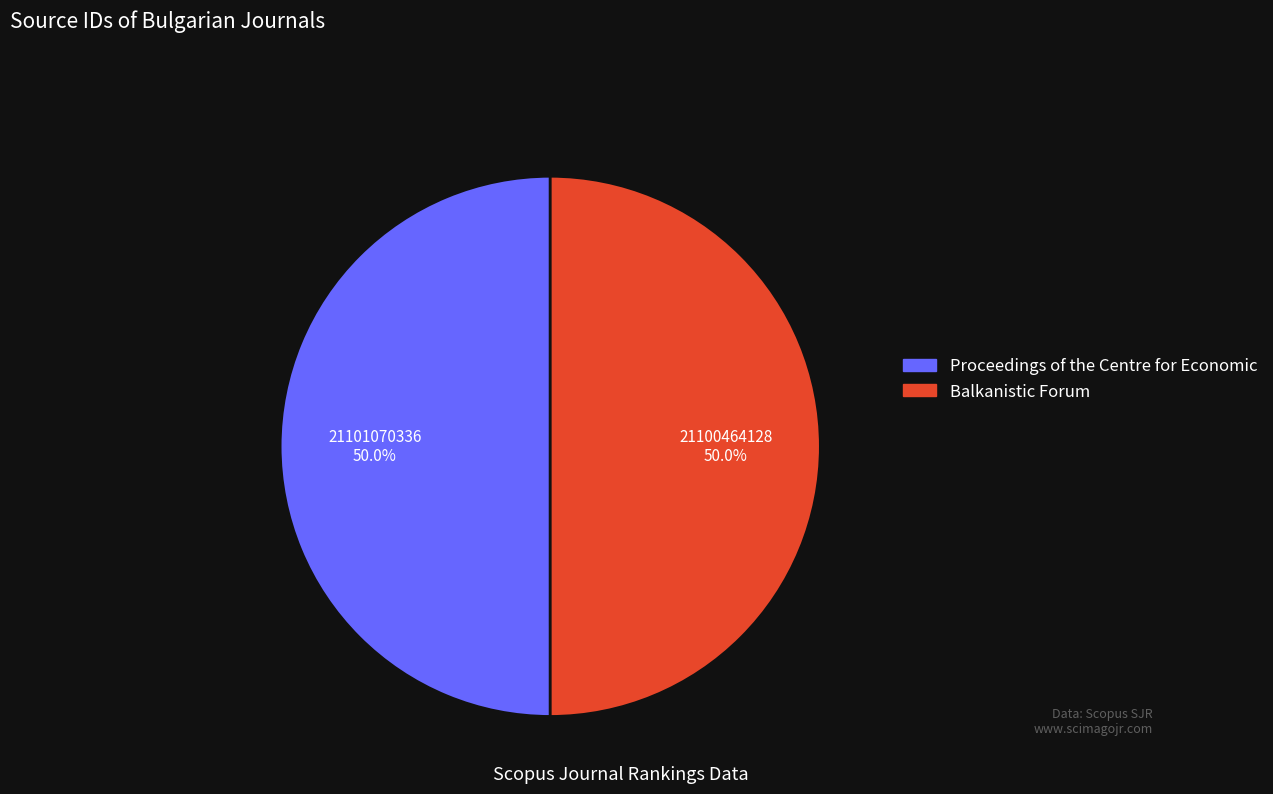

What percentage is the Proceedings of the Centre for Economic slice, to the nearest percent?

50%